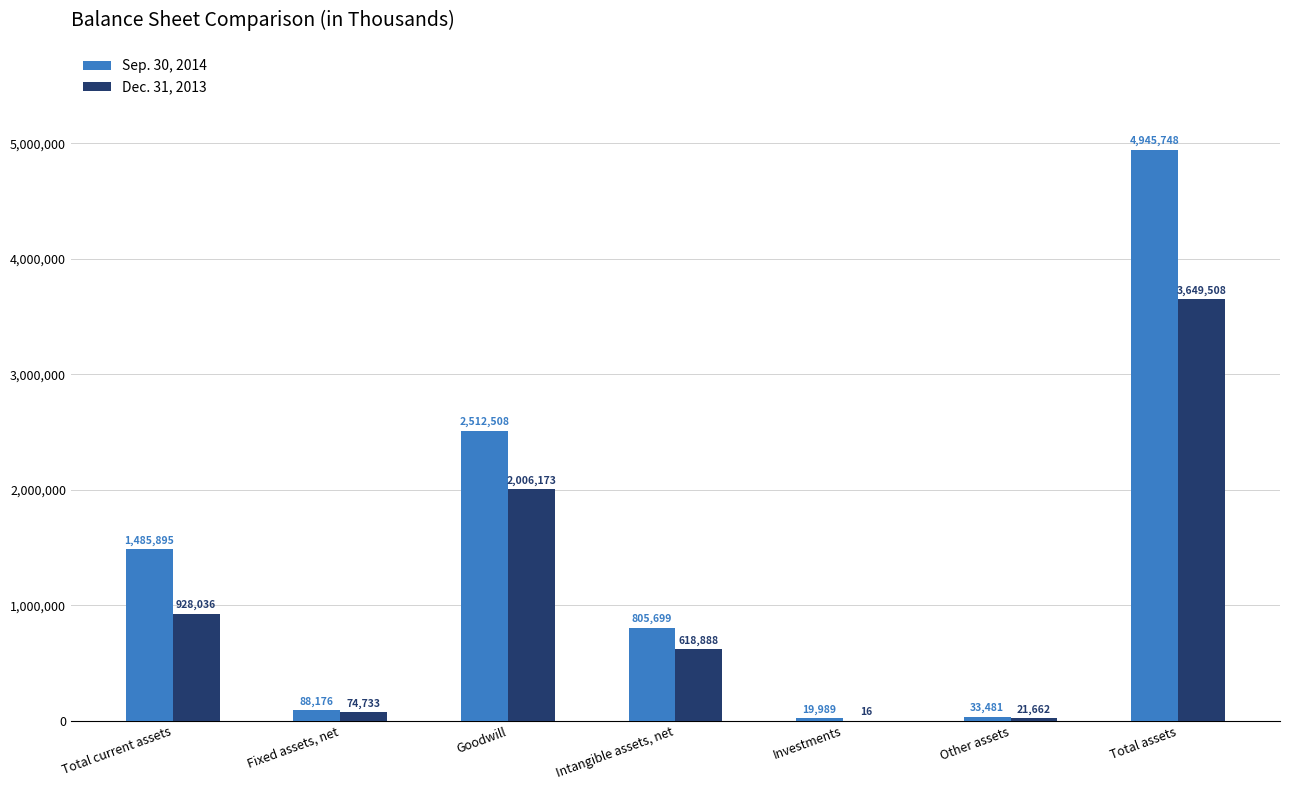

Between Fixed assets, net and Total assets, which series saw the biggest shift?

Sep. 30, 2014